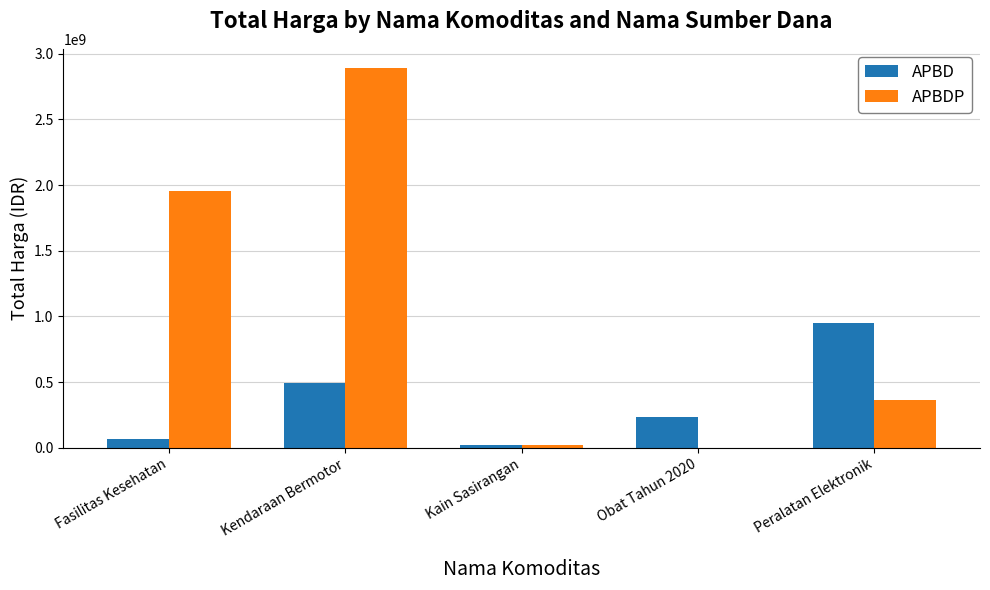

Are the bars grouped side by side (vs. stacked)?

Yes